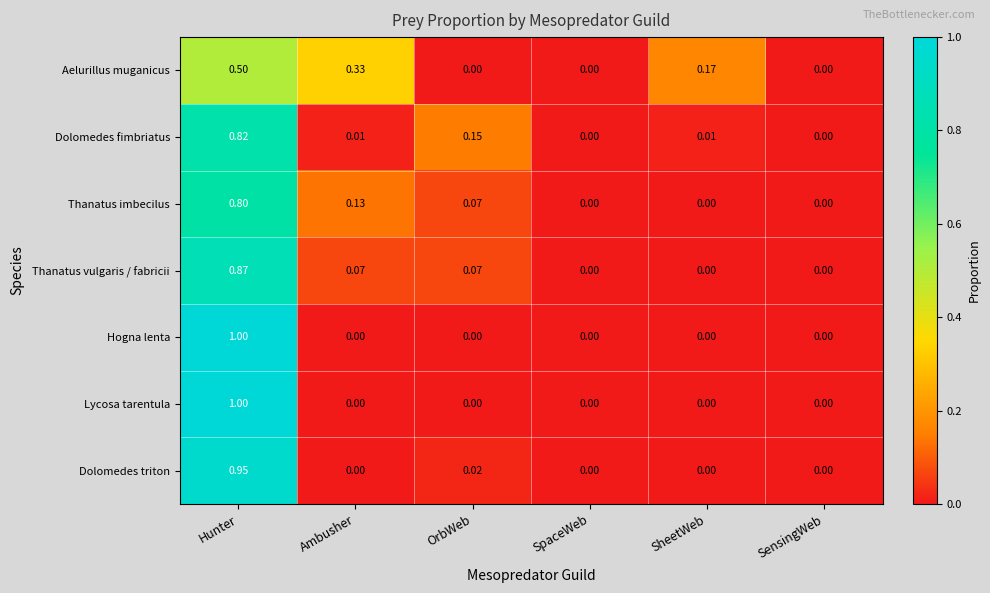

Between Ambusher and SensingWeb, which series saw the biggest shift?

Aelurillus muganicus